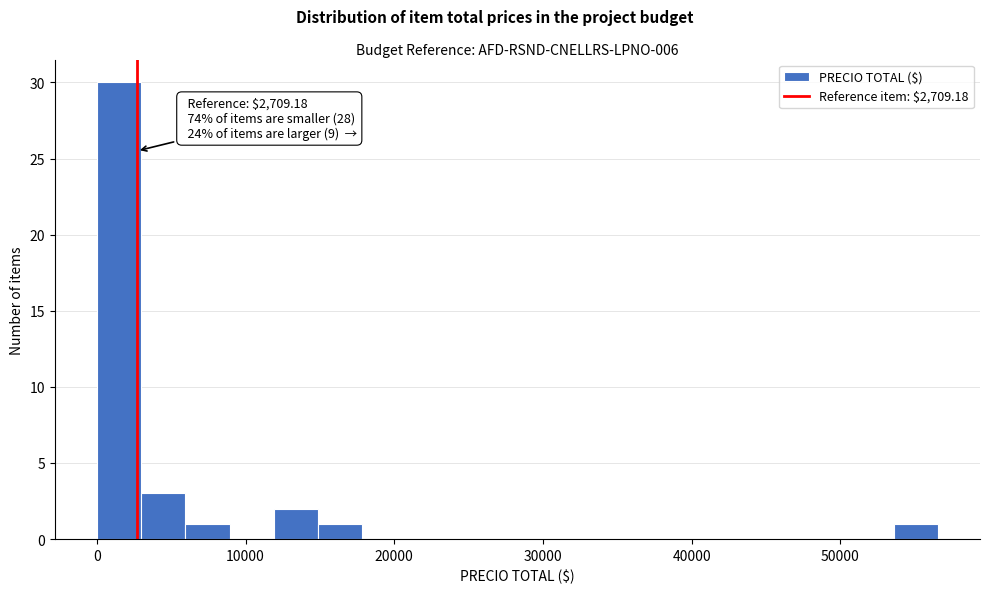

Read against the x-axis, roughly where is the centre of the tallest bar?

1000